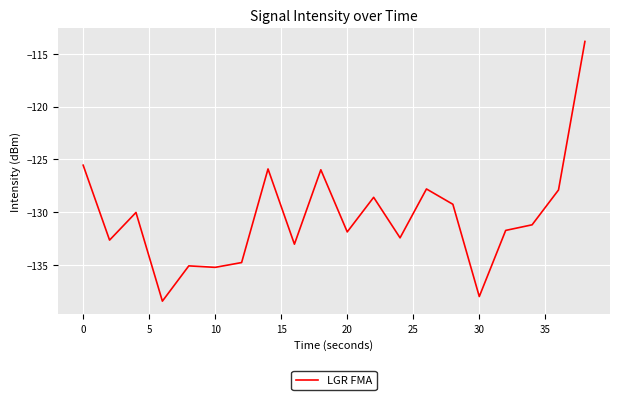

What is the greatest value displayed?

-113.8